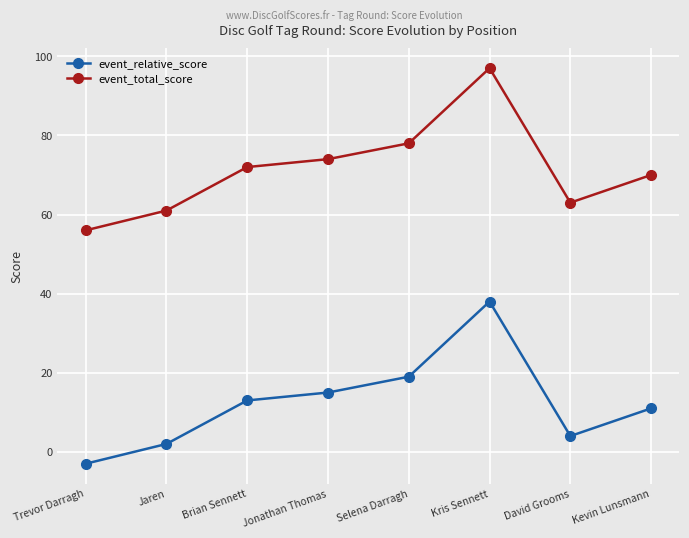

What is the spread (max minus min) of values at David Grooms?

59